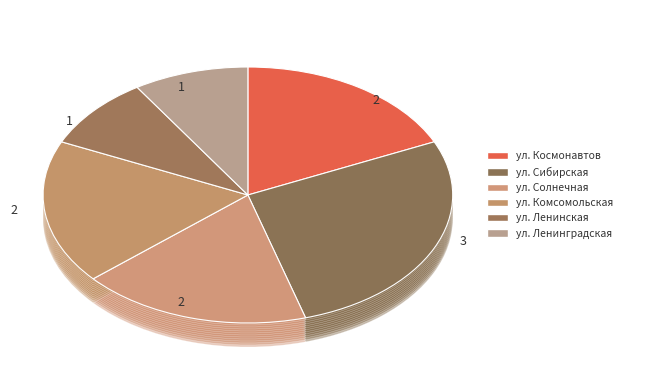

How many segments does this pie chart have?

6